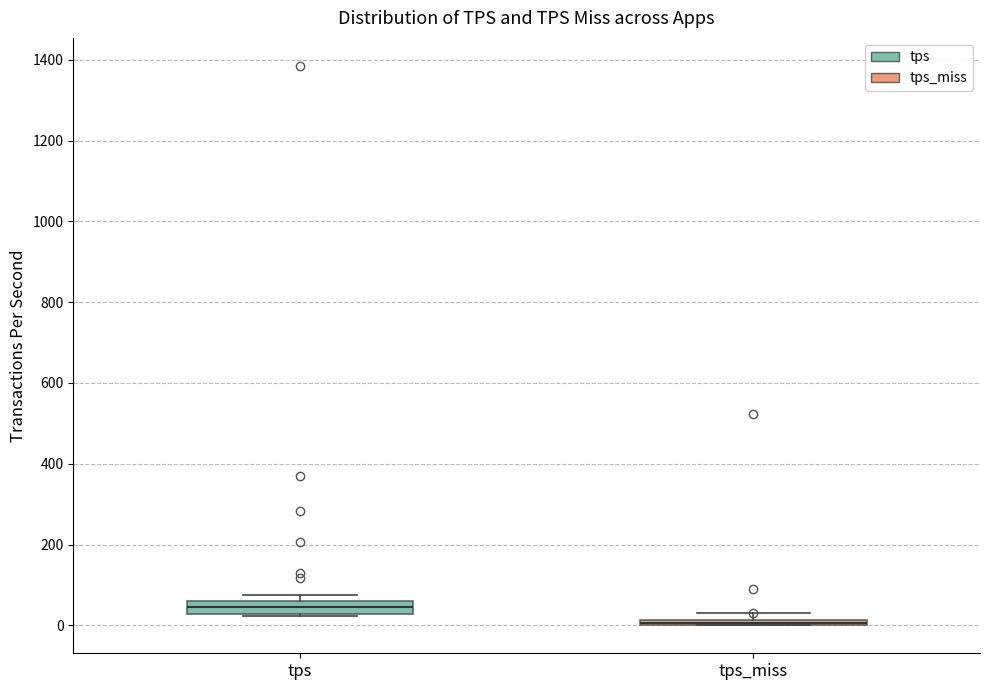

Where is the lower edge of the box for tps_miss on the y-axis? The values are not printed on the chart, so give them approximately, as read against the axis.

0